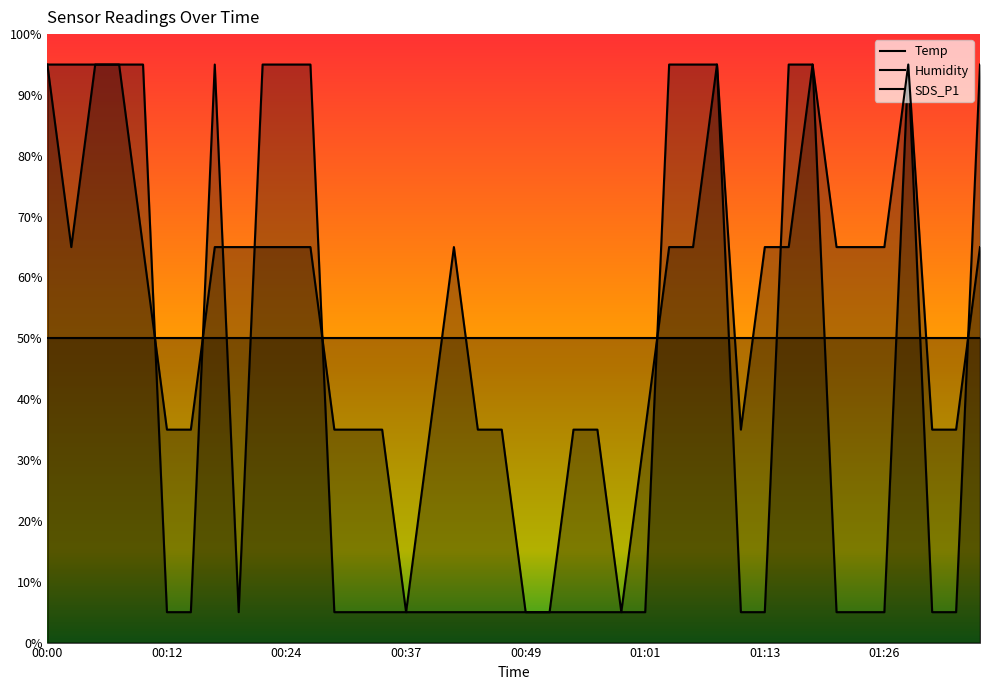

Which series changed the most between 00:49 and 00:51?

Temp